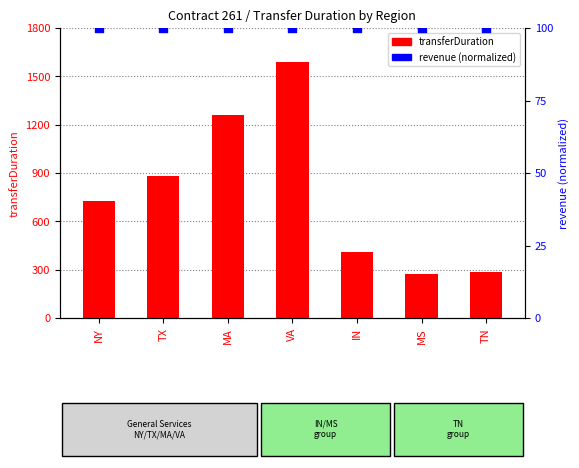

Which series contains the lowest Y value?

revenue